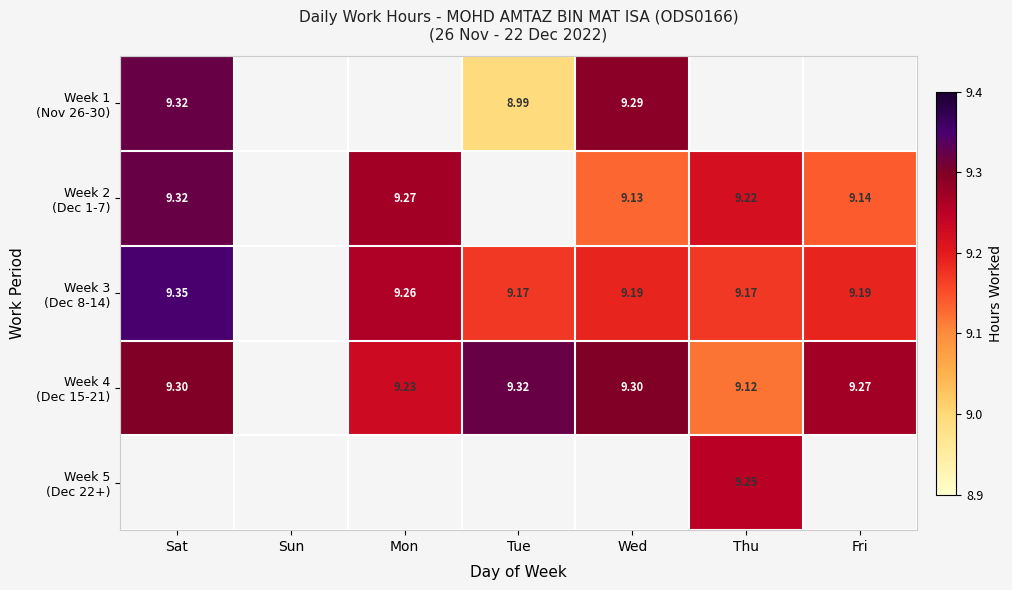

How many series are shown in this chart?

5